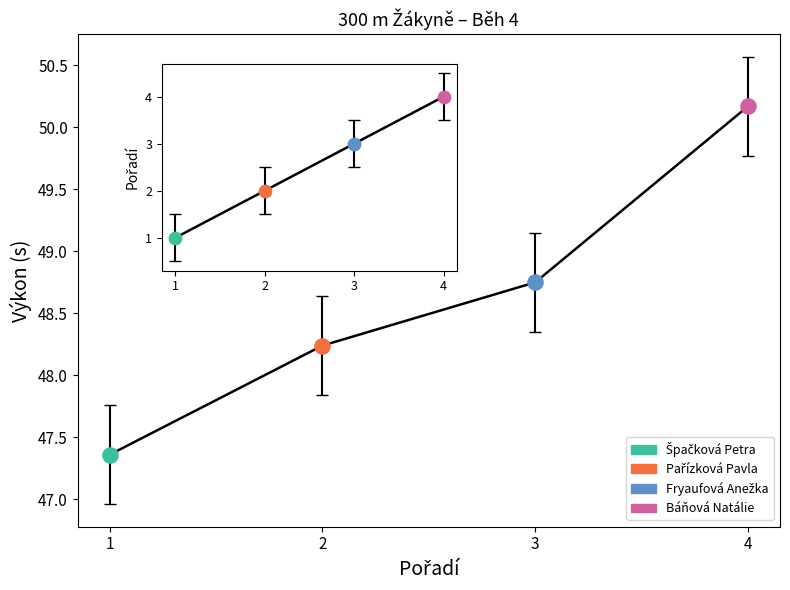

What is the change in value from 1 to 2?

+0.9